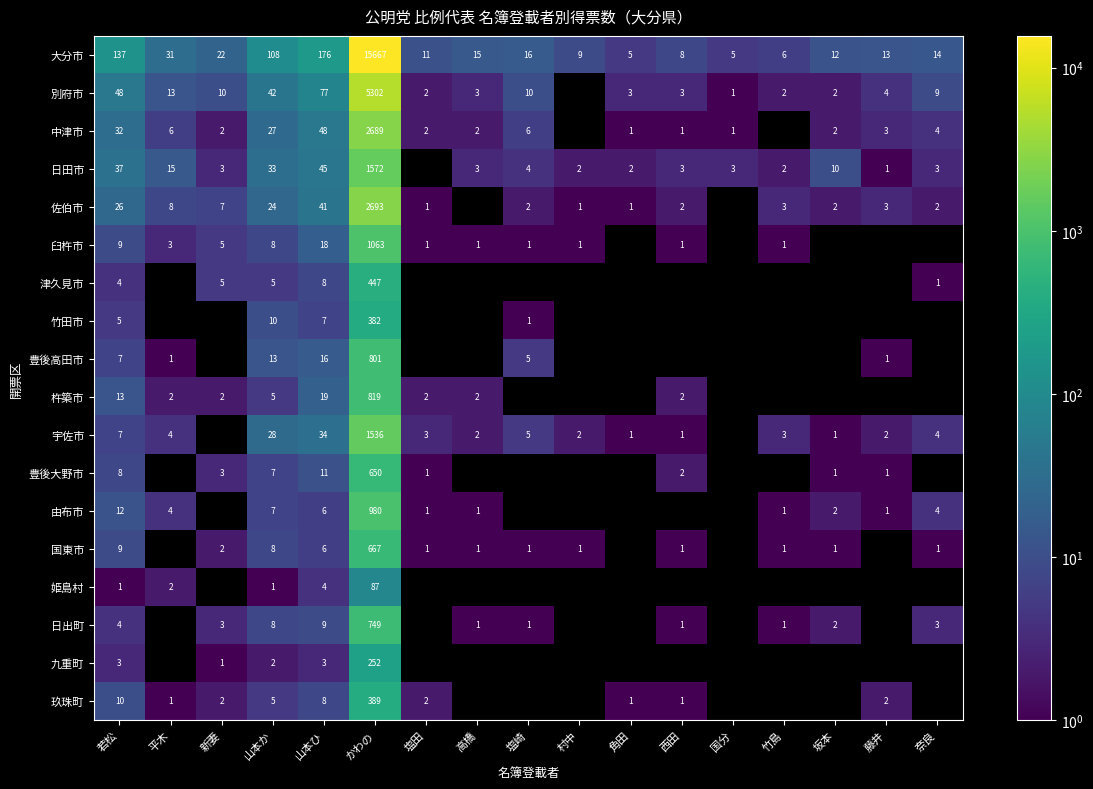

The value of 日田市 at 山本か is 48. True or false?

False